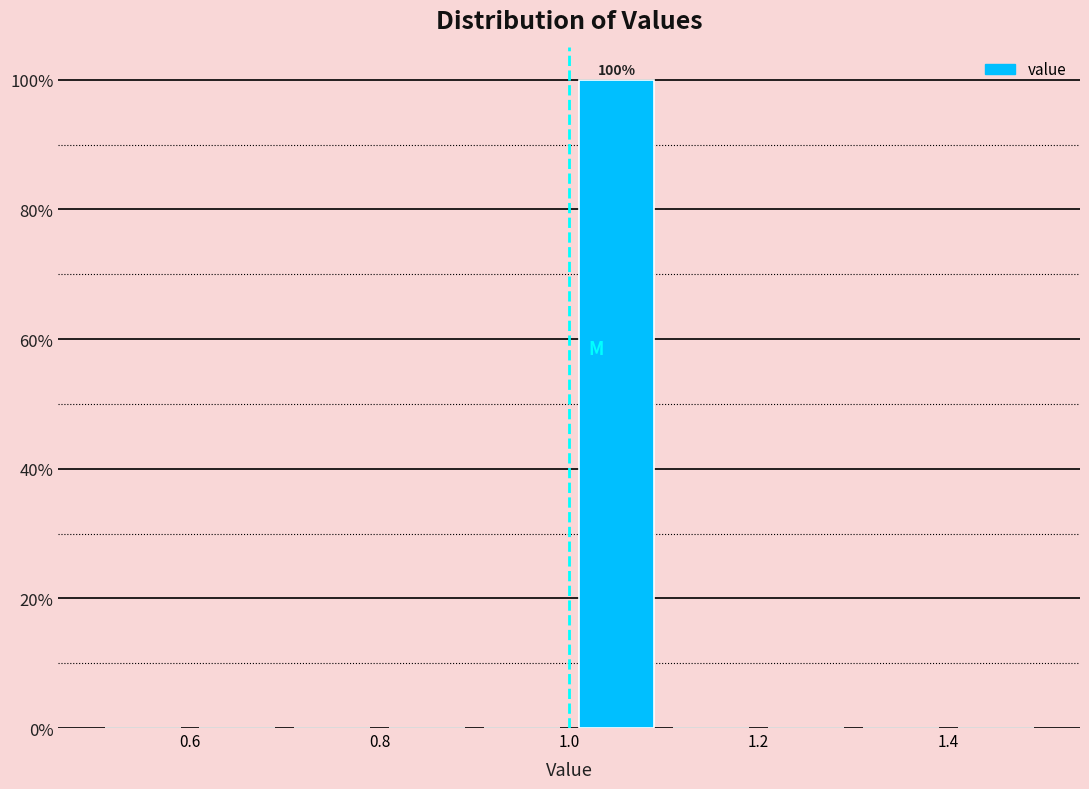

Over which range of the x-axis is the bar tallest?

1.0 to 1.1